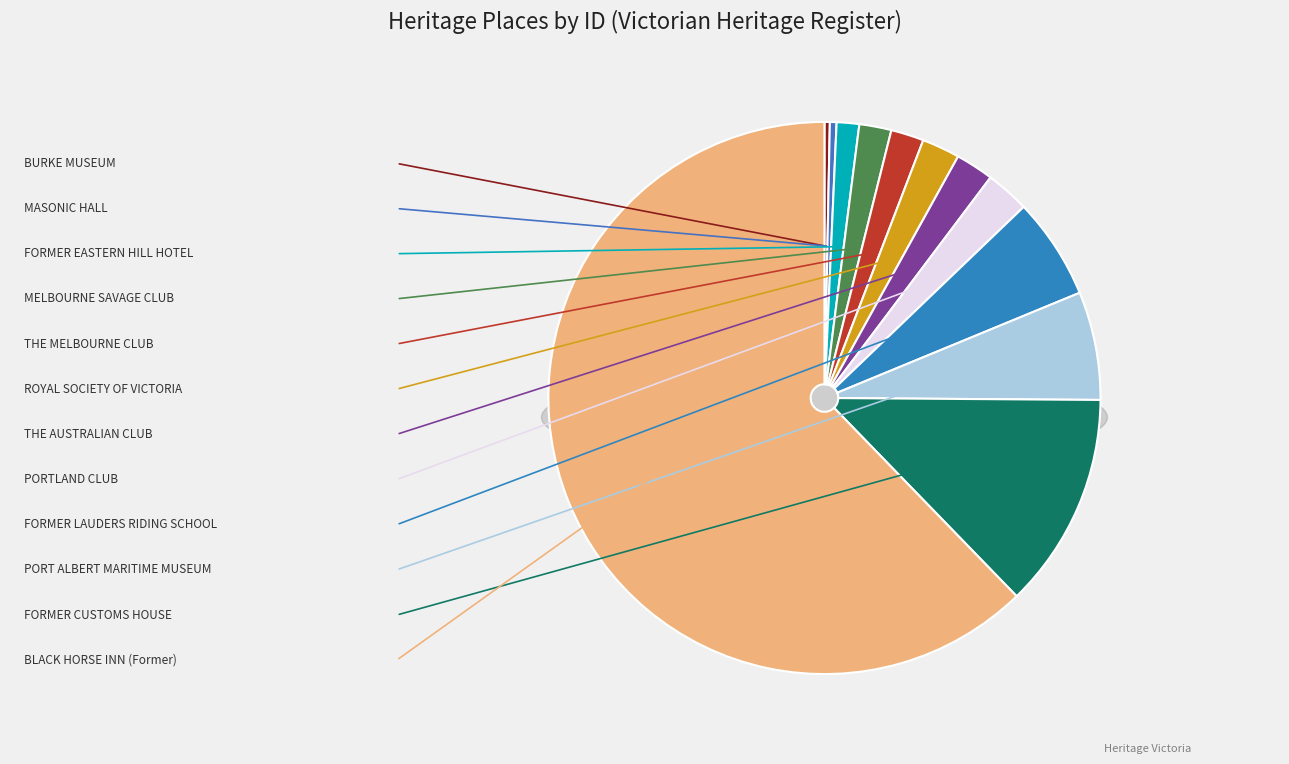

How many slices are in this pie chart?

12